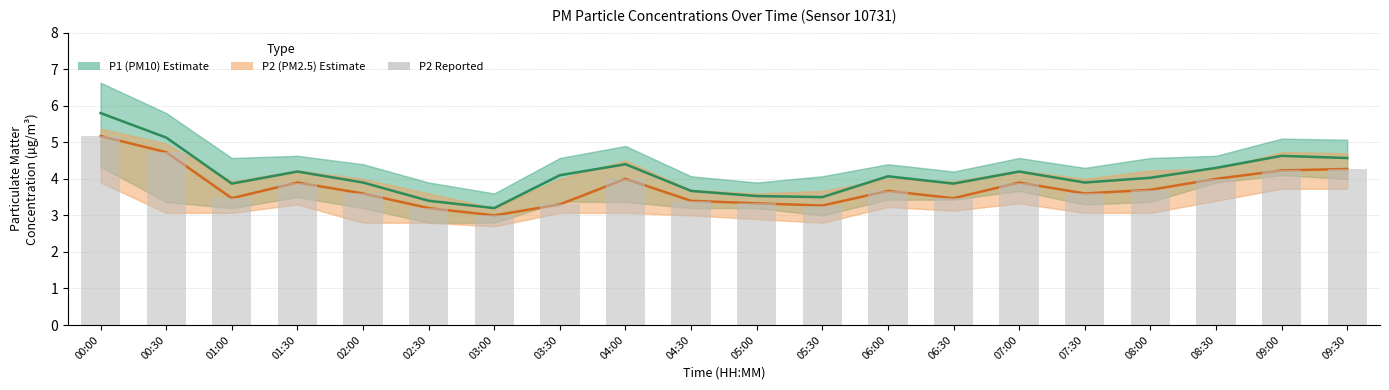

What is the sum of all values?

75.2